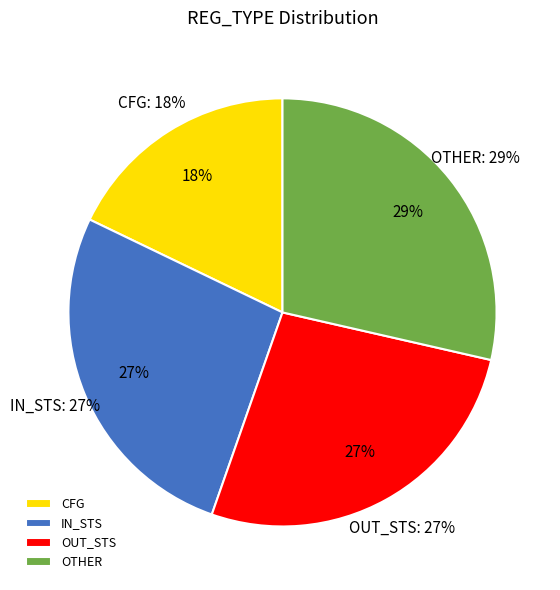

Count the number of slices in the pie.

4